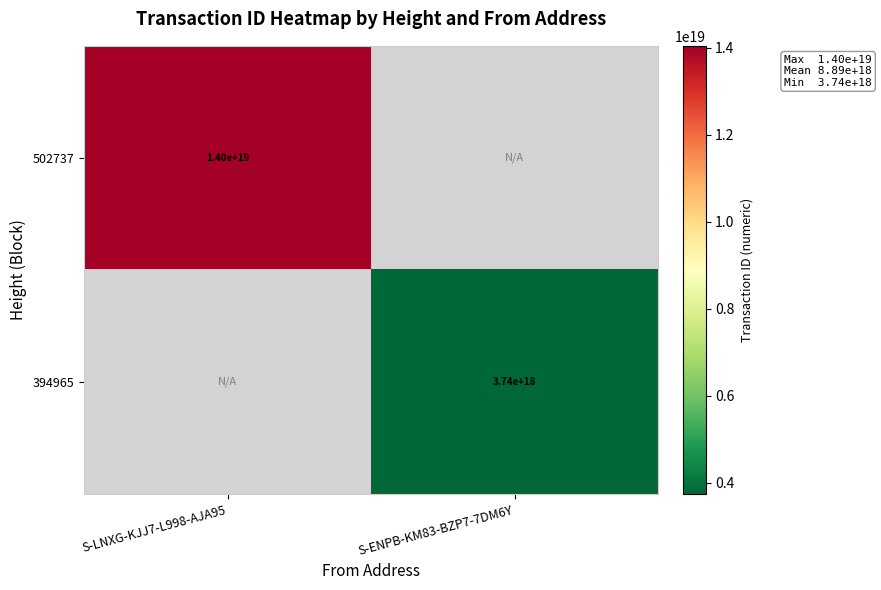

True or false: 394965 has a value of 5562928420410855424 at S-ENPB-KM83-BZP7-7DM6Y.

False